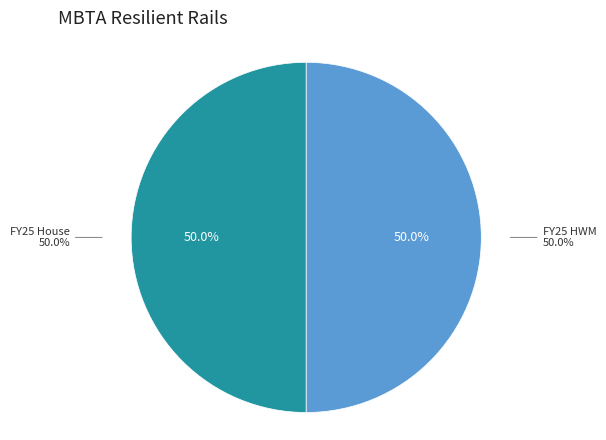

Does any single category account for the majority?

No